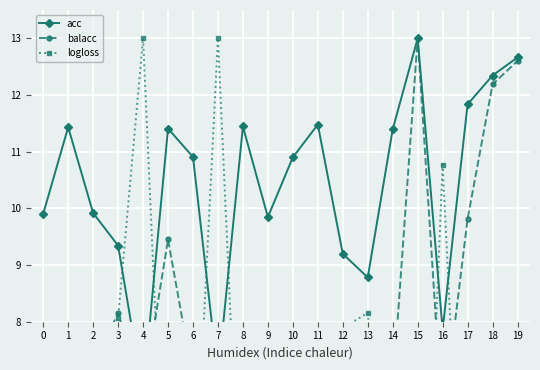

At how many categories does at least one series exceed 0?

20